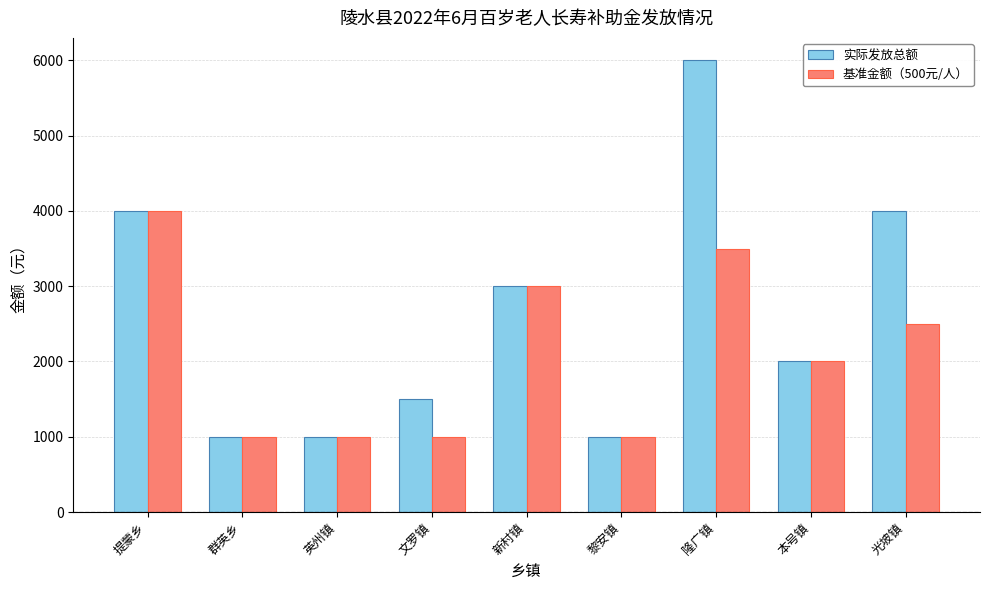

At which label does 基准金额（500元/人） first exceed 2000?

提蒙乡